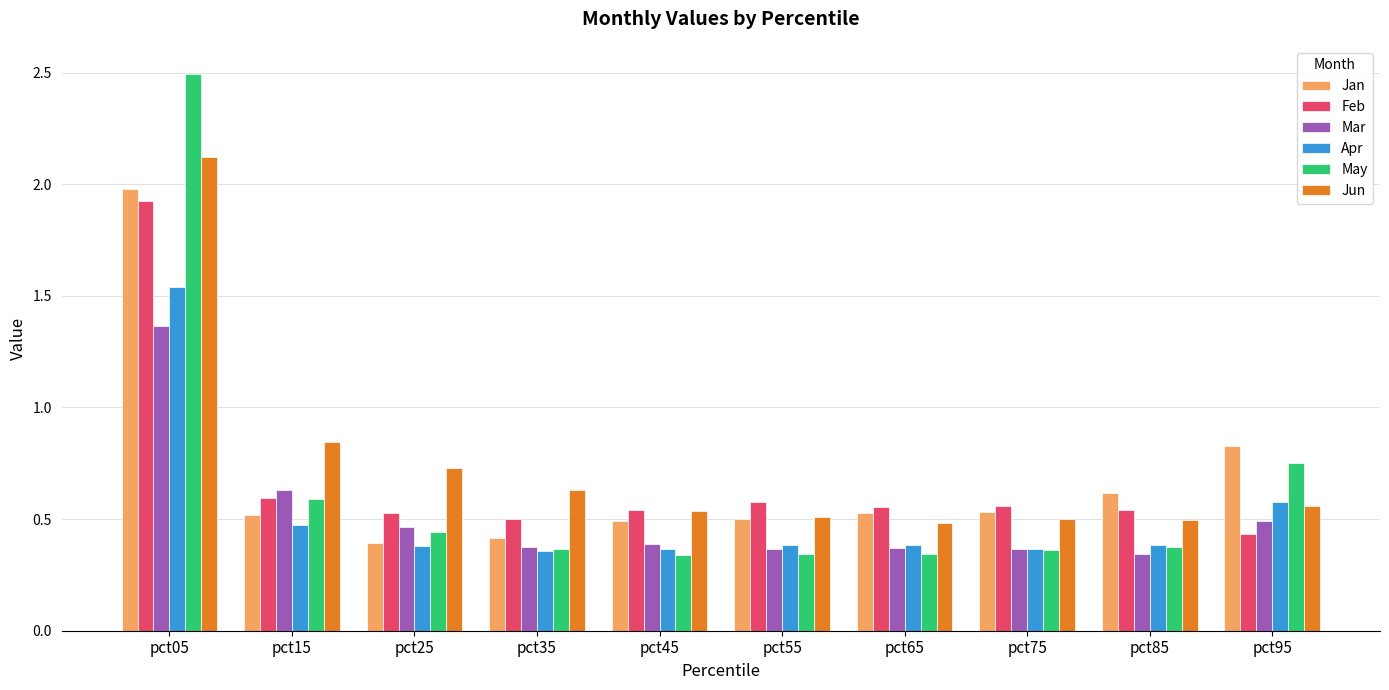

Which series has the widest spread of values?

May